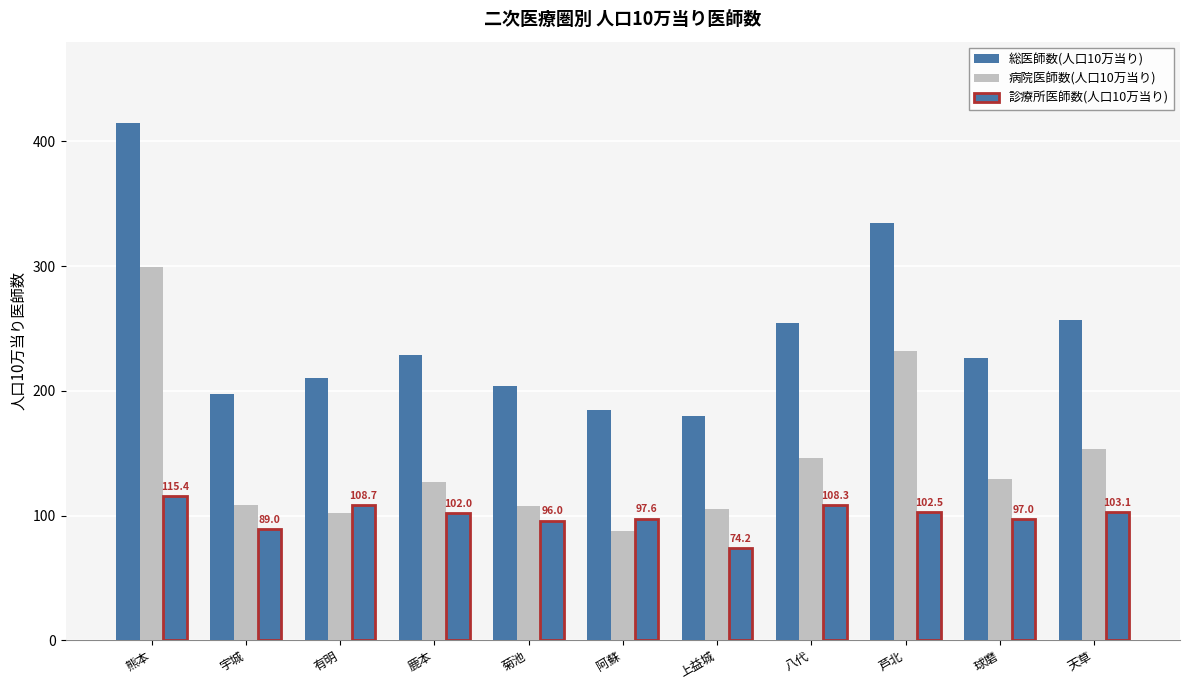

How many values in the 診療所医師数(人口10万当り) series are below 101?

5